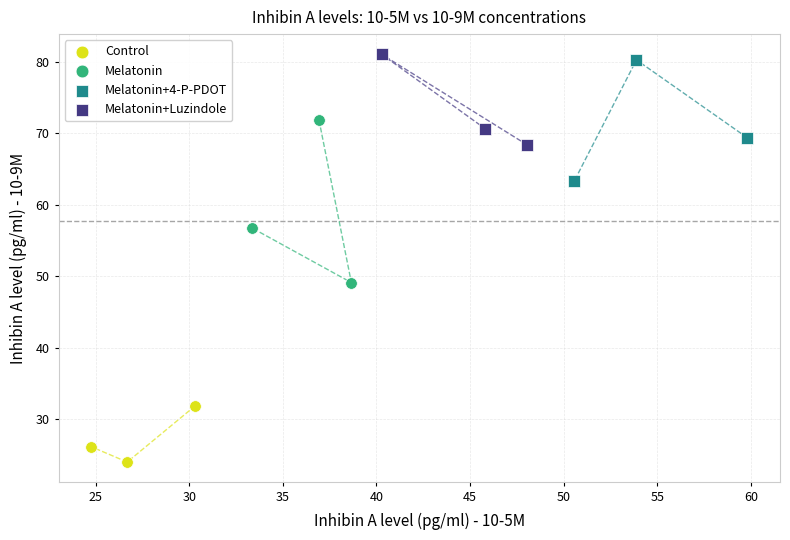

Which series reaches the minimum Y coordinate?

Control